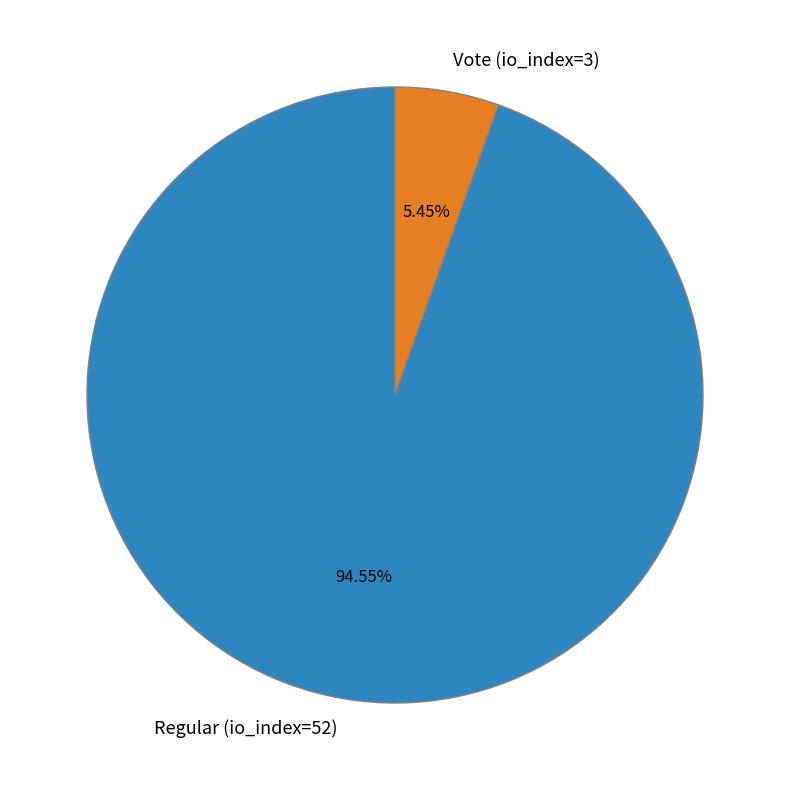

To the nearest percent, what portion does Vote (io_index=3) represent?

5%